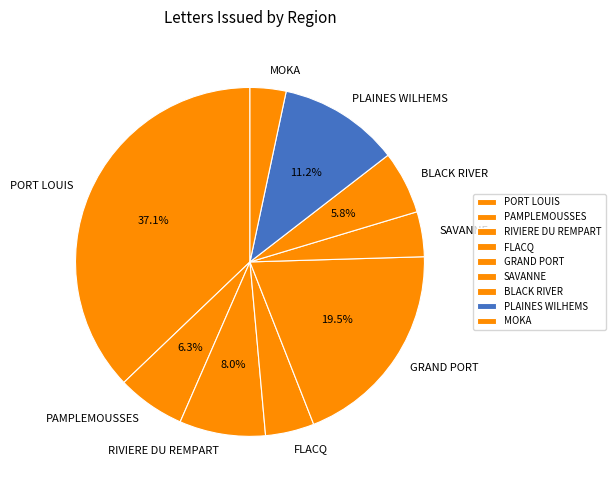

What is the largest slice in the pie chart?

PORT LOUIS